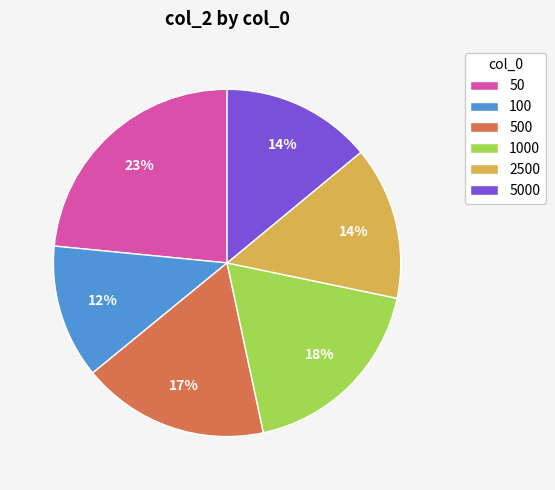

Combined, do 1000 and 500 account for over 50%?

No